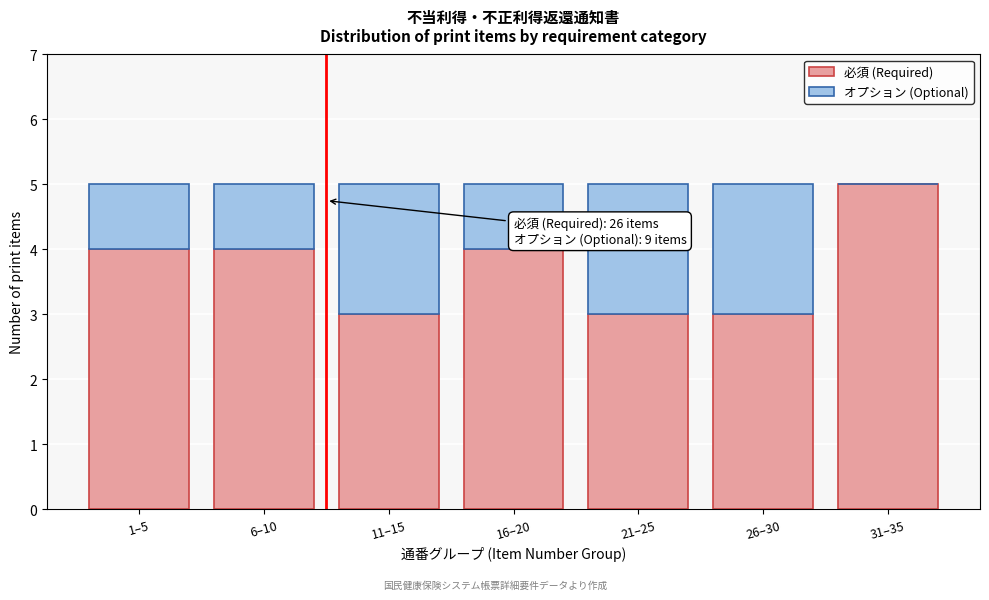

Reading left to right, what are the values for 必須 (Required)?

1–5=4	6–10=4	11–15=3	16–20=4	21–25=3	26–30=3	31–35=5